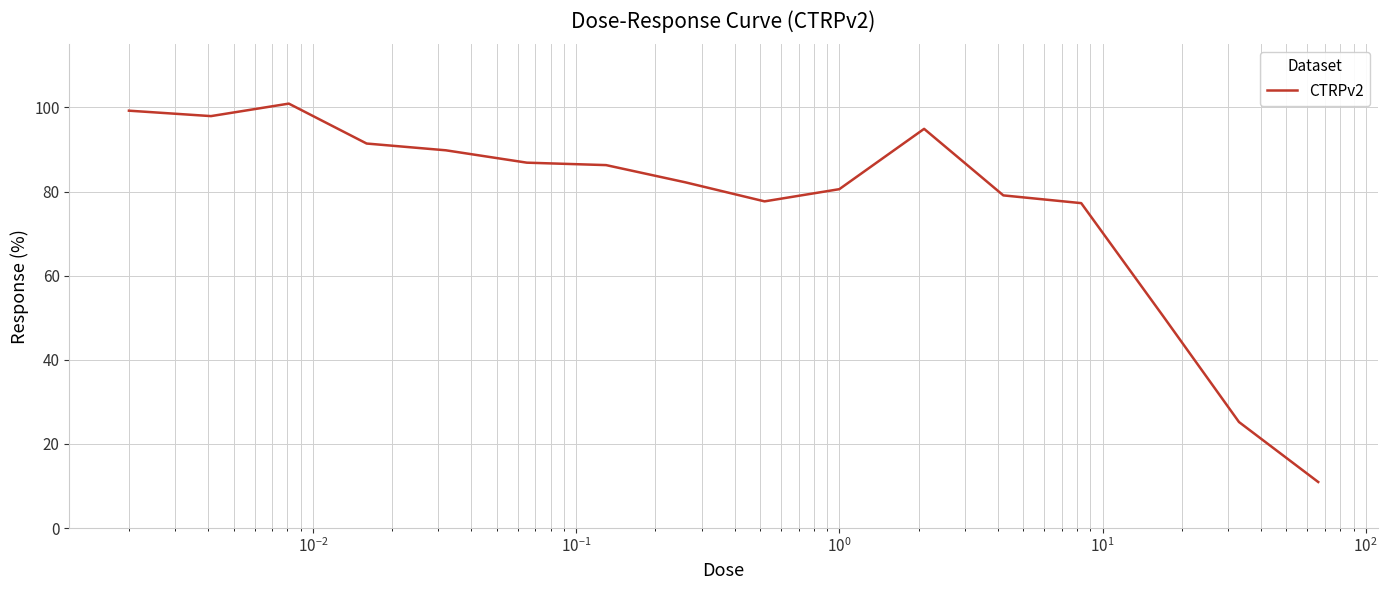

What is the maximum value shown in the chart?

100.9